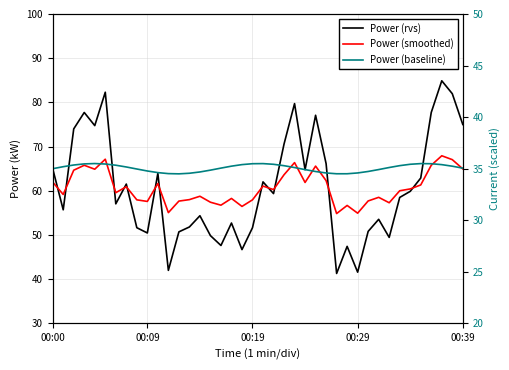

What is the spread (max minus min) of values at 11?

20.5